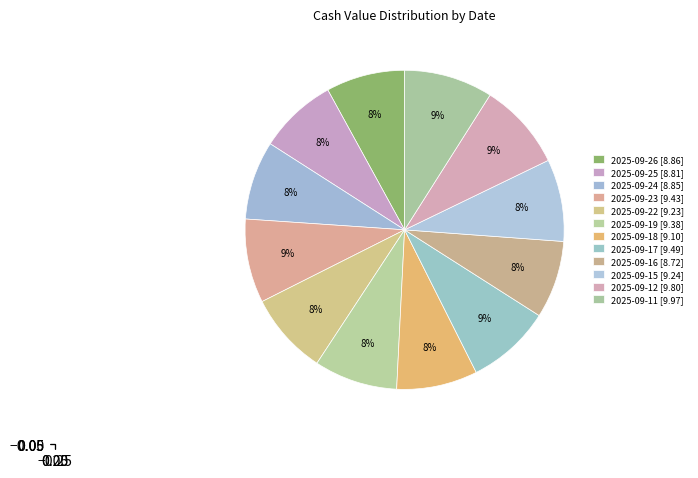

Rank the categories by value from lowest to highest.

2025-09-16, 2025-09-25, 2025-09-24, 2025-09-26, 2025-09-18, 2025-09-22, 2025-09-15, 2025-09-19, 2025-09-23, 2025-09-17, 2025-09-12, 2025-09-11